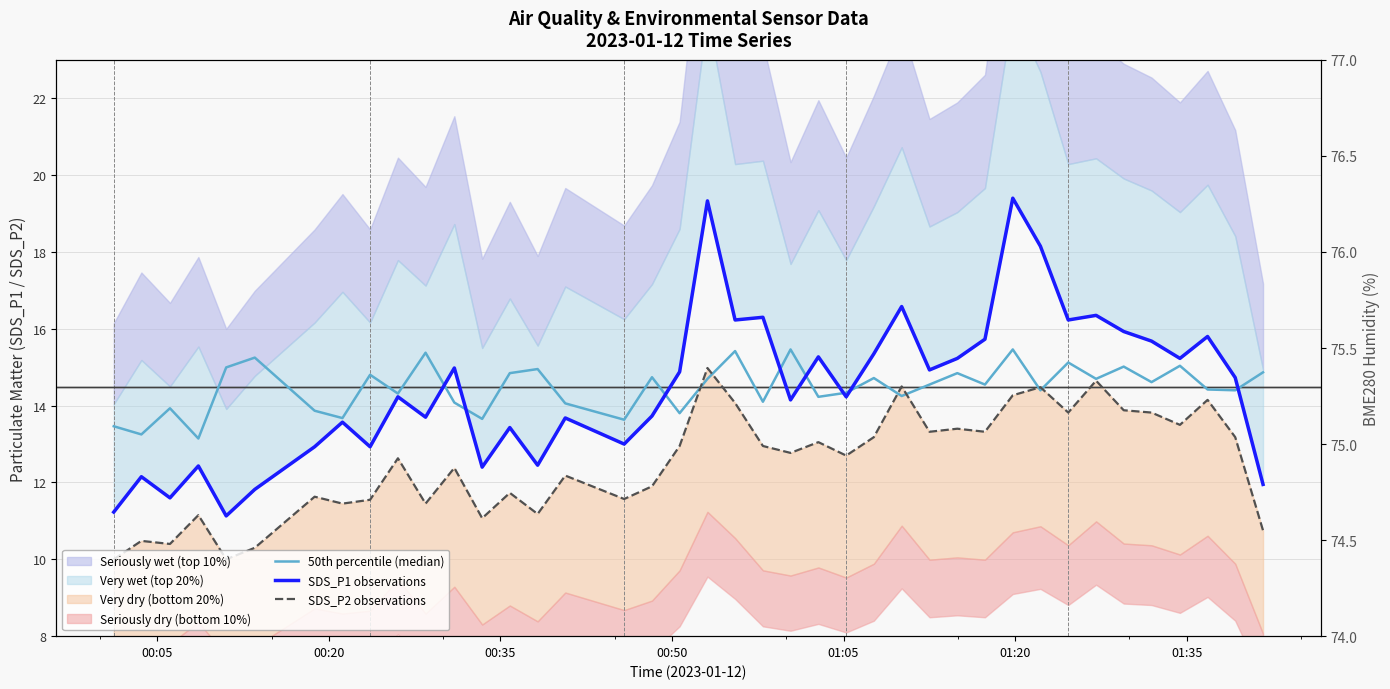

Which series ends up on top after the final intersection of SDS_P1 observations and 50th percentile (median)?

50th percentile (median)